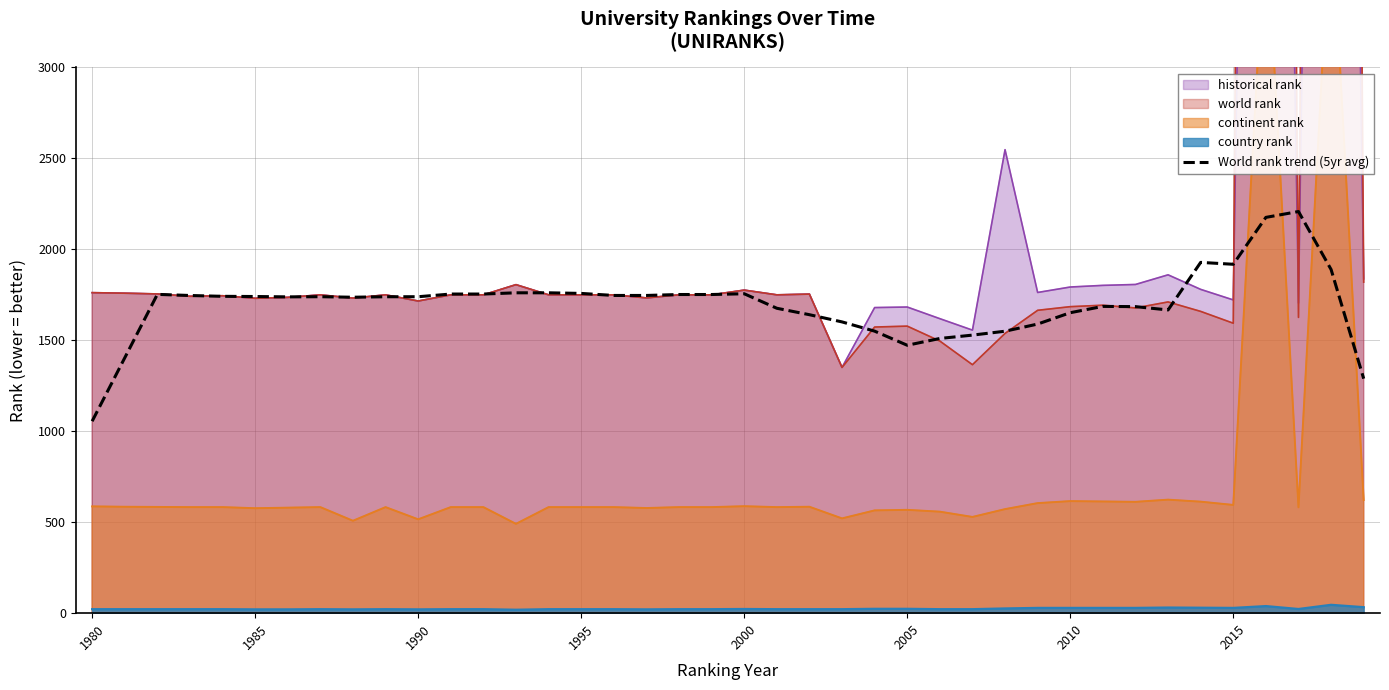

How many points are lower than both their immediate neighbors (excluding endpoints)?

5